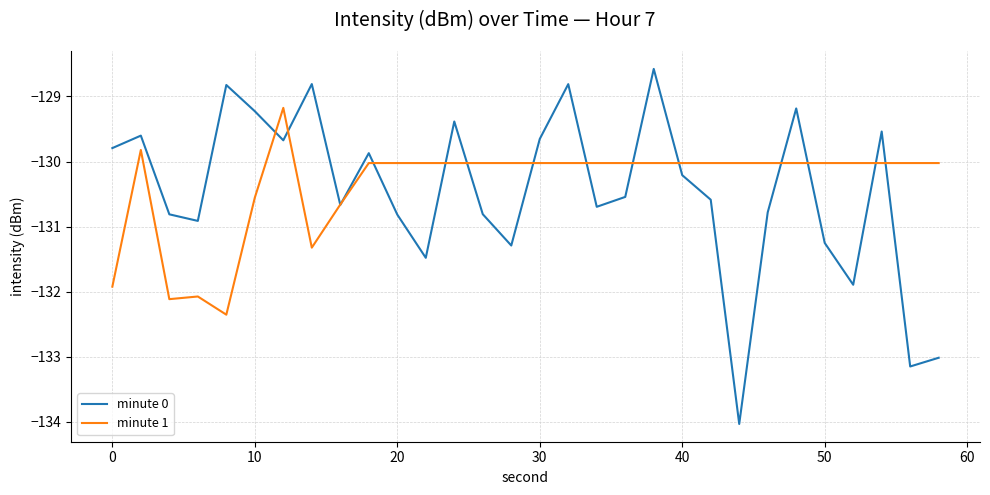

Which series has the largest range (max minus min)?

minute 0